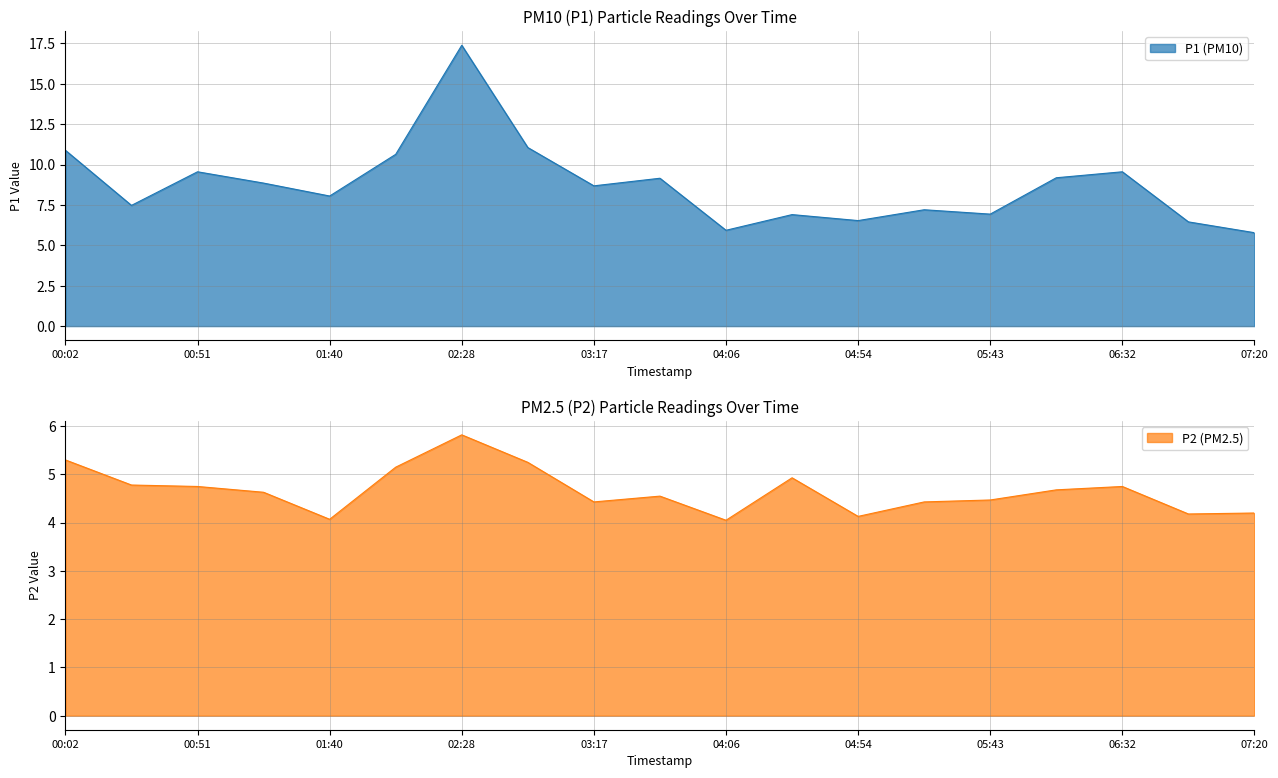

Count the number of categories in the chart.

19